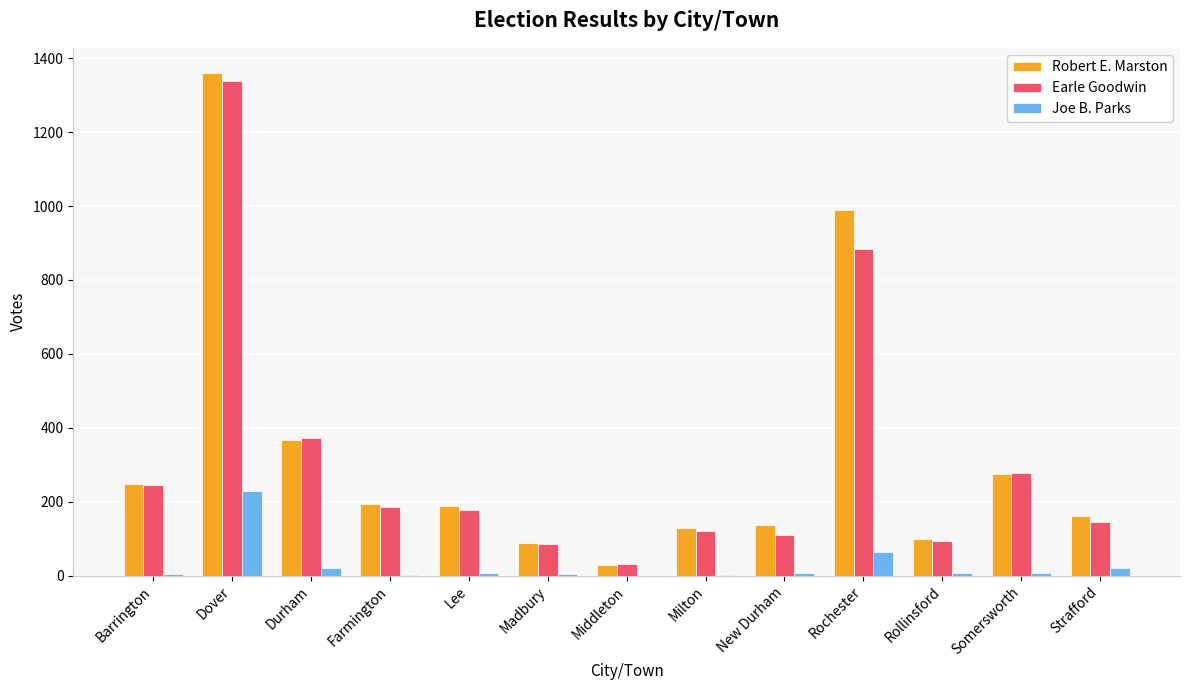

At which category is the sum across all series the highest?

Dover